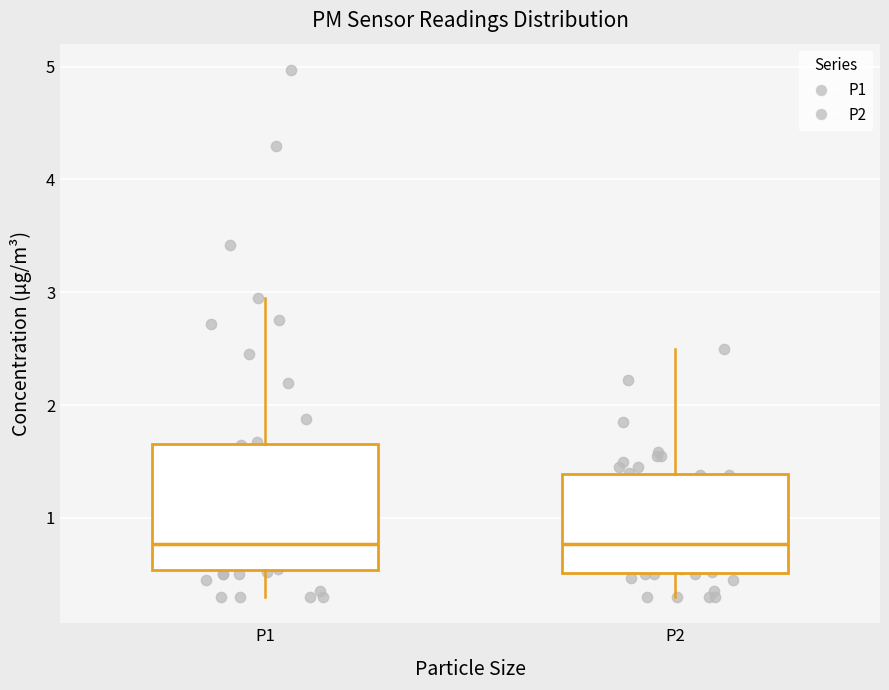

Comparing the boxes themselves (not the whiskers), which one is the tallest?

P1